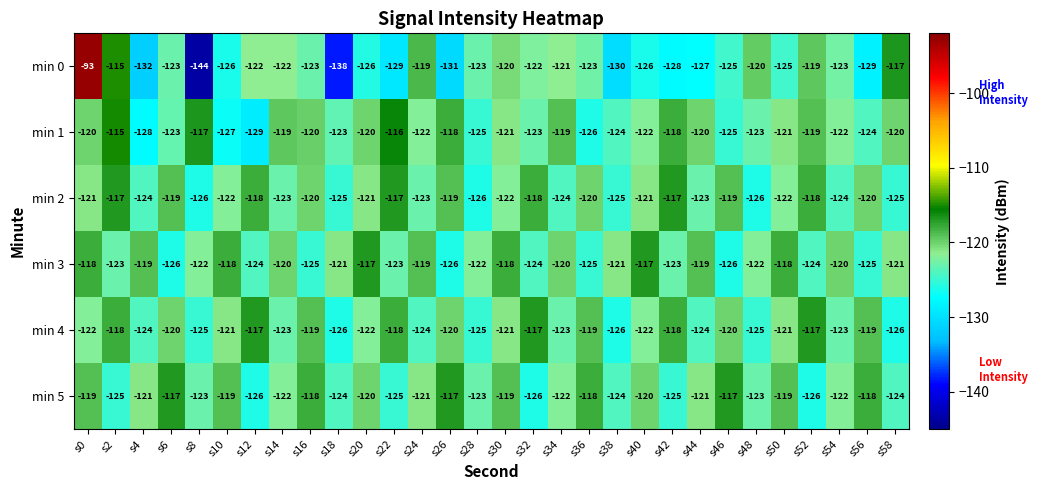

The min 1 series shows -198 at s30. True or false?

False